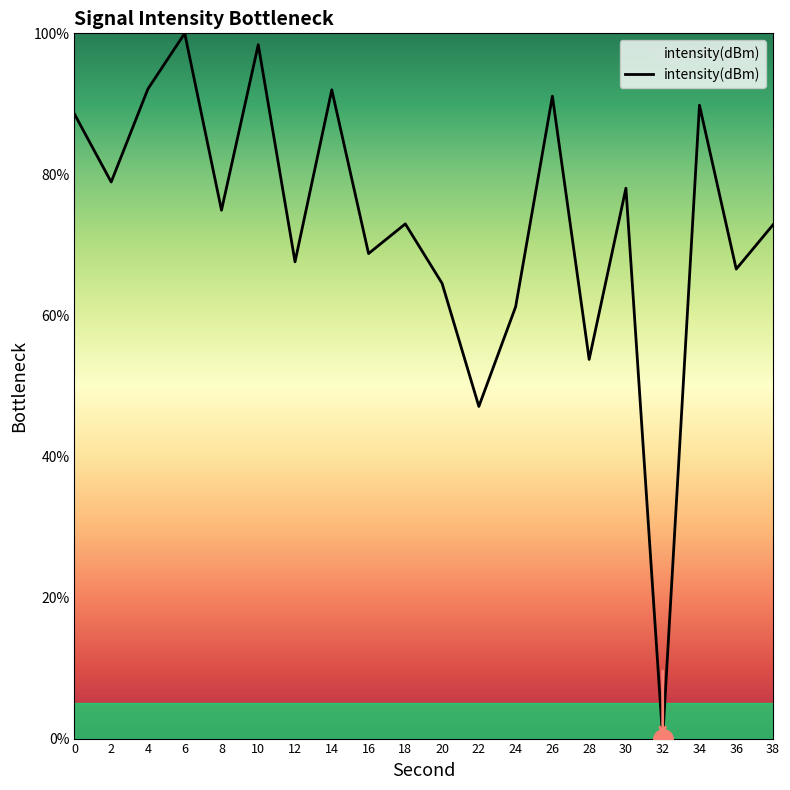

How many values are below 74?

10